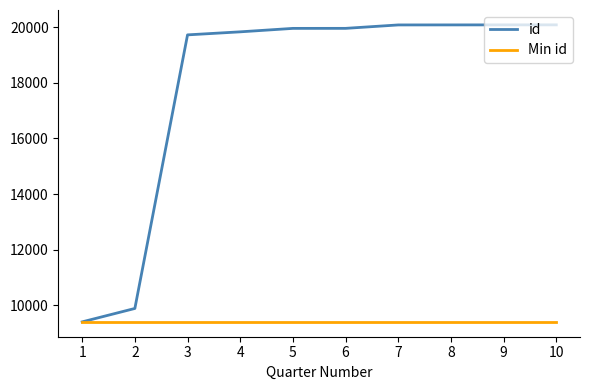

What are all the series names shown in the legend?

id, Min id